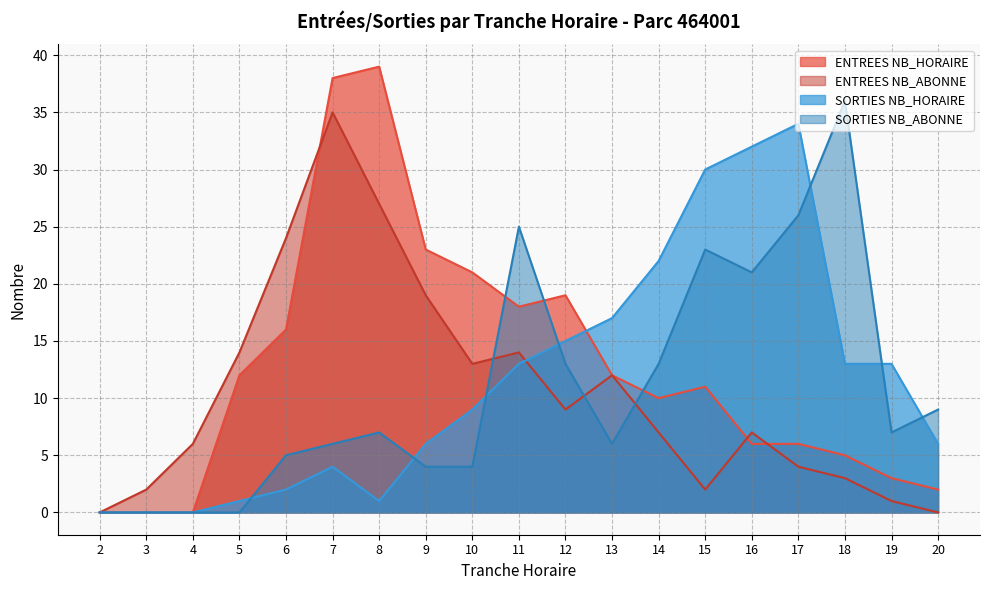

In SORTIES NB_ABONNE, how many points are lower than both neighbors (excluding endpoints)?

3